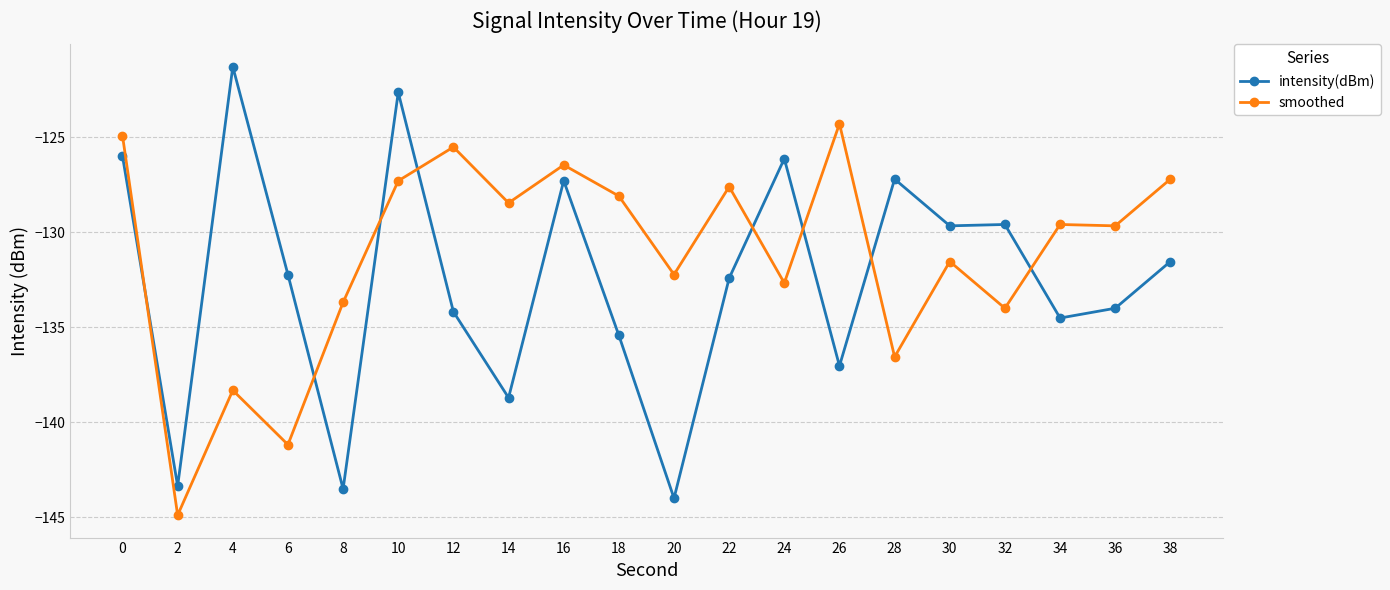

What is the maximum value shown in the chart?

-121.3